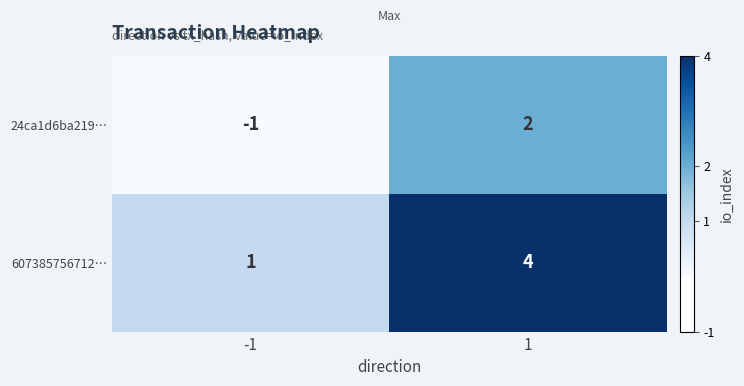

Which series has the largest total across all categories?

607385756712…